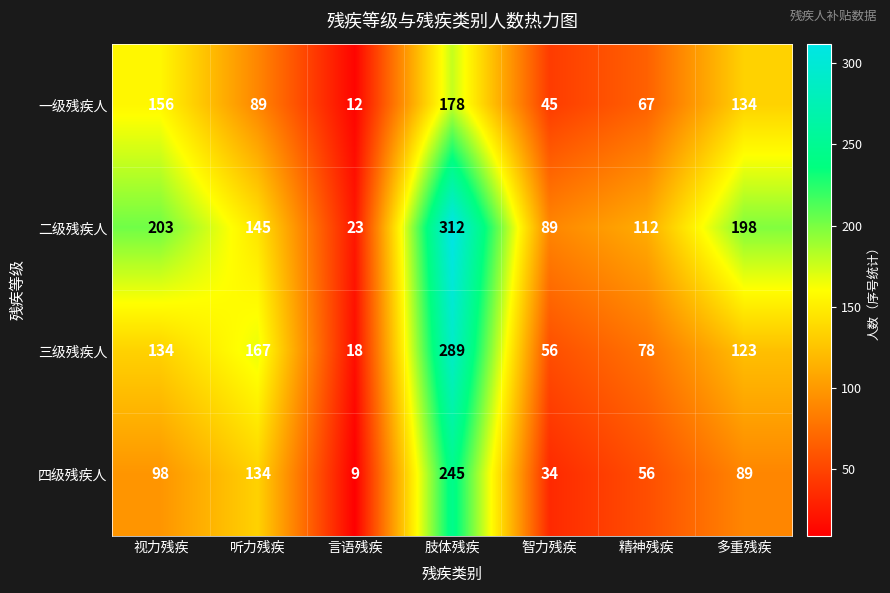

Which category has the lowest value across all series?

言语残疾